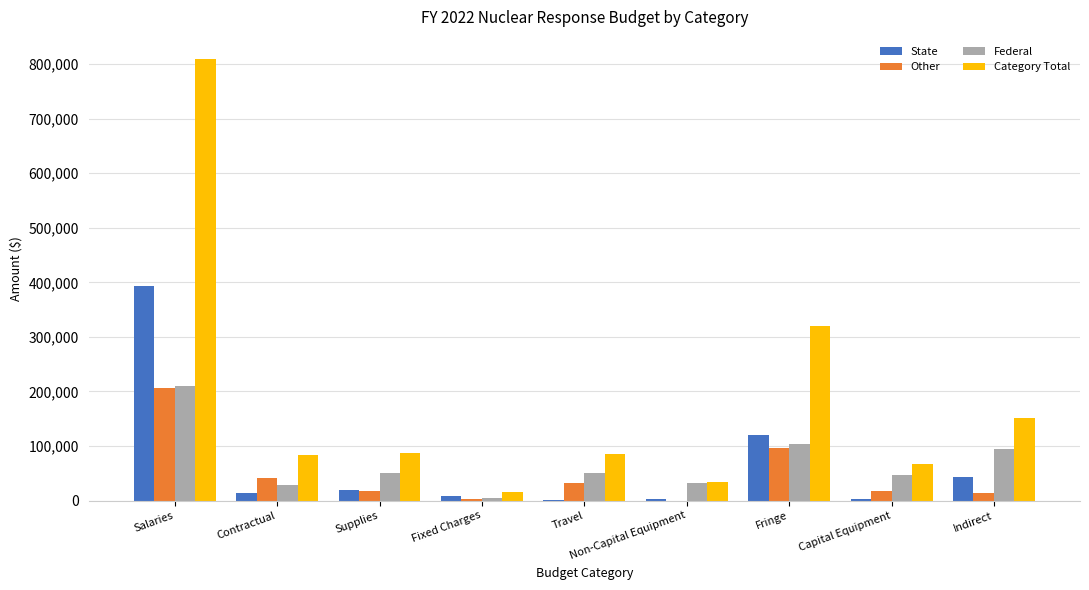

Which series has the largest total across all categories?

Category Total